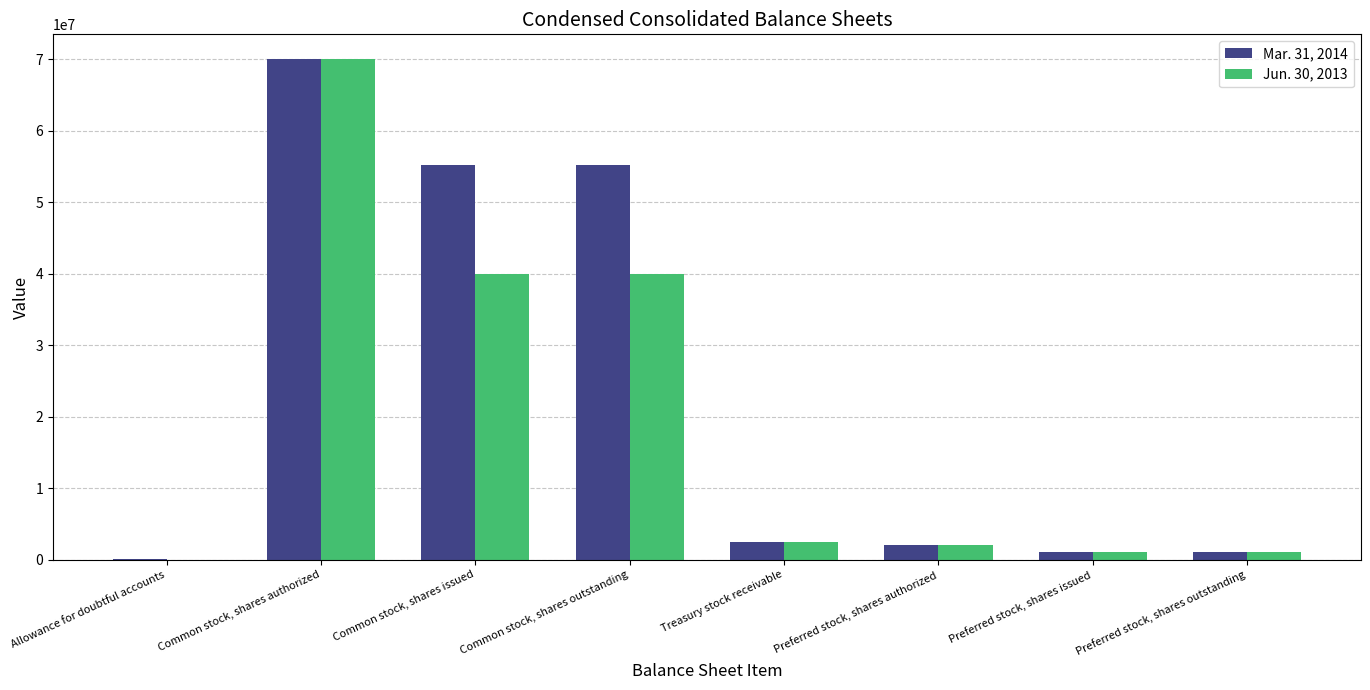

Reading left to right, what are all the values shown in this chart?

Mar. 31, 2014: 43953	70000000	55203330	55203330	2500000	2000000	1000000	1000000
Jun. 30, 2013: 9400	70000000	40000000	40000000	2500000	2000000	1000000	1000000